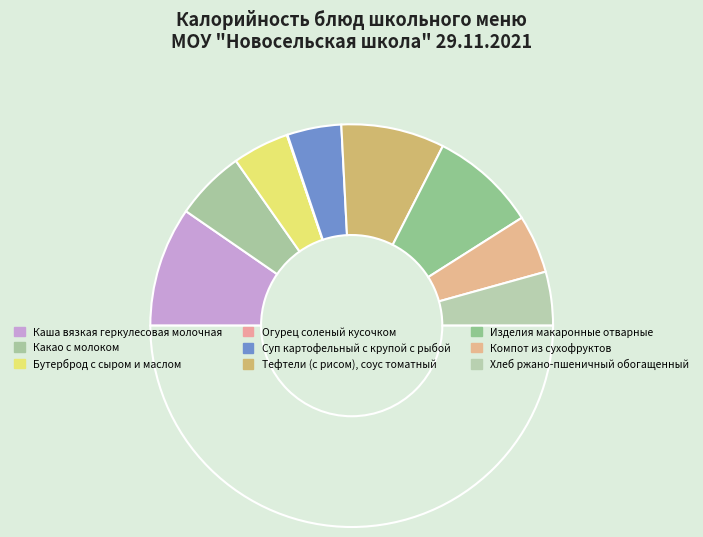

How many slices are in this pie chart?

9